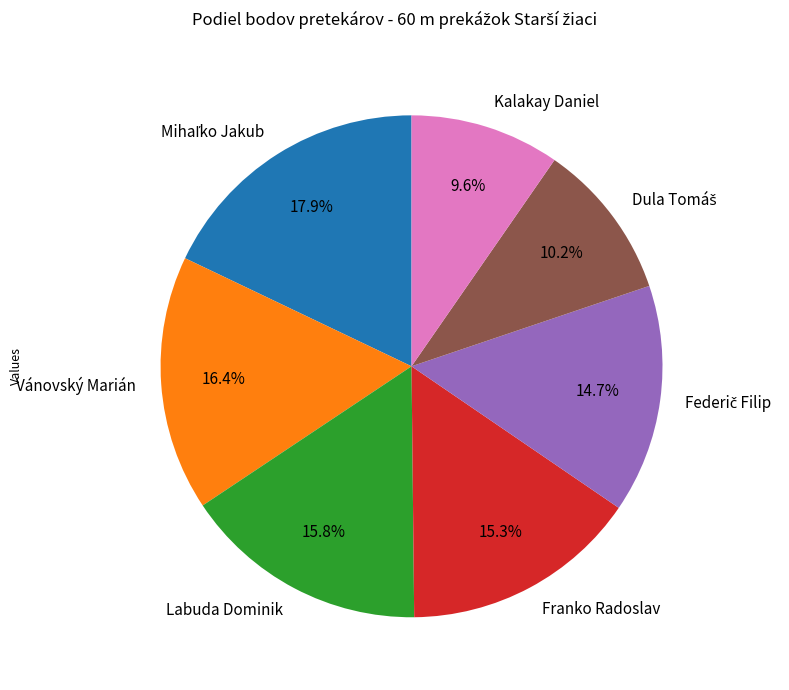

What is the smallest slice in the pie chart?

Kalakay Daniel